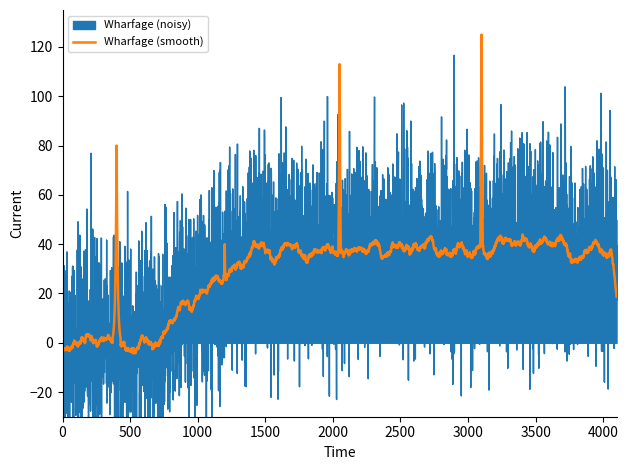

Is this an area chart (filled region under the line)?

No